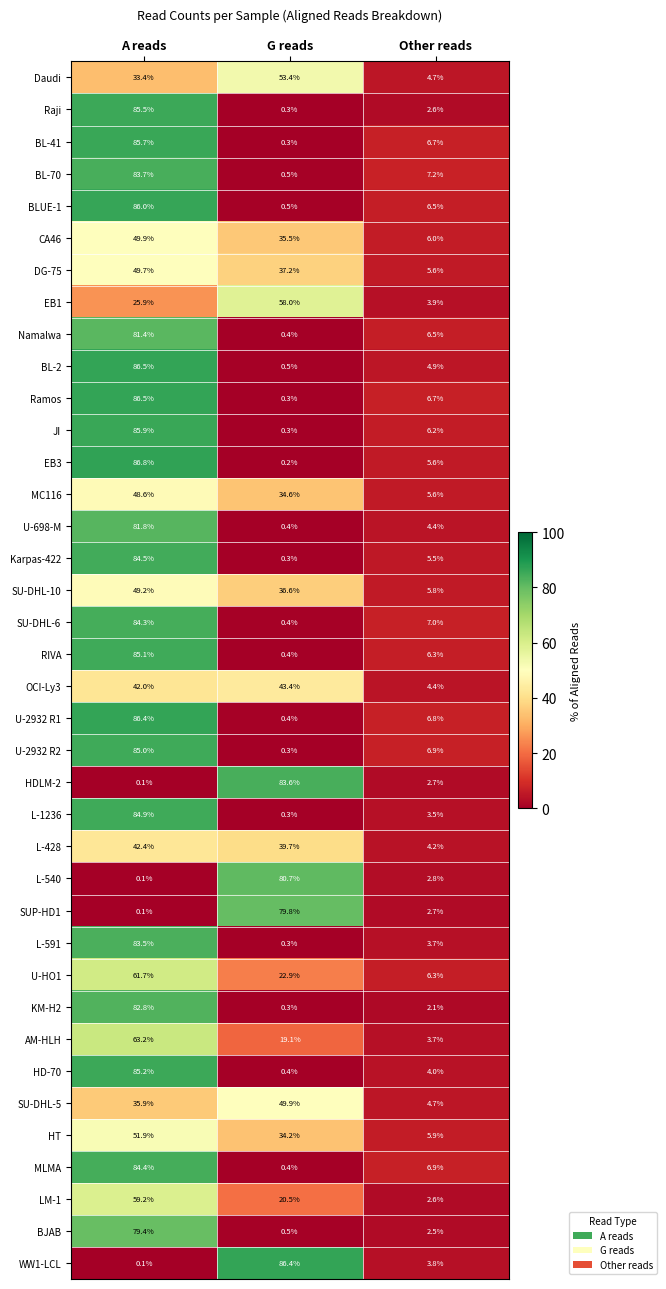

At which category is the sum across all series the highest?

A reads